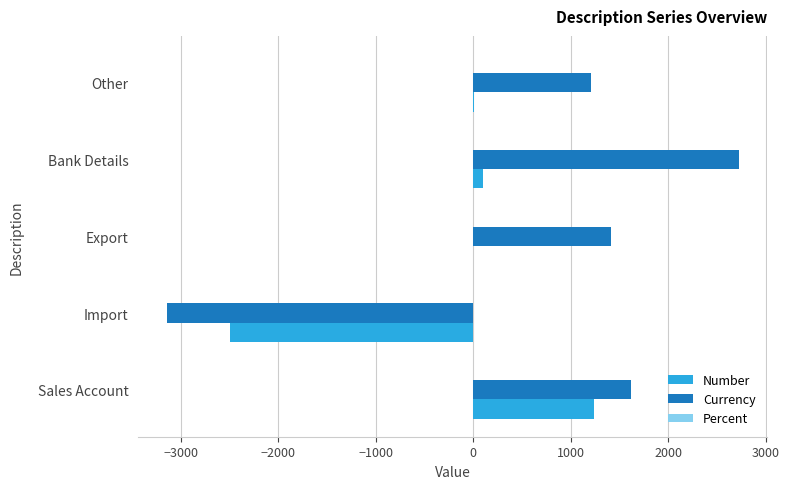

At which label is Currency closest to -211?

Other